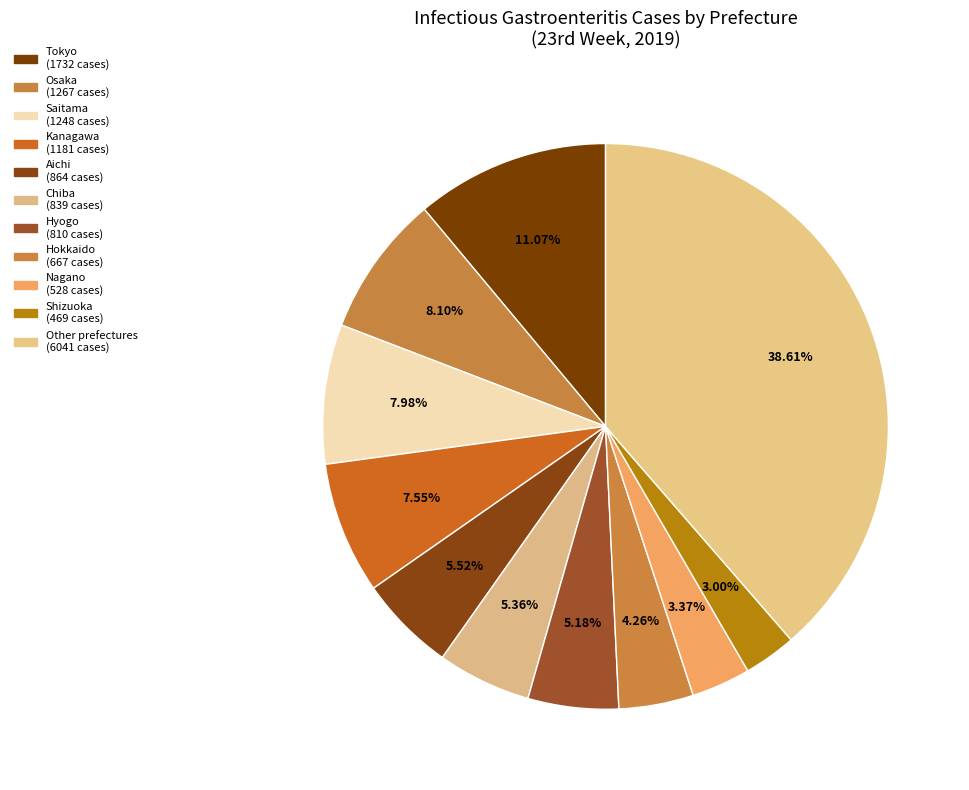

How many segments does this pie chart have?

11